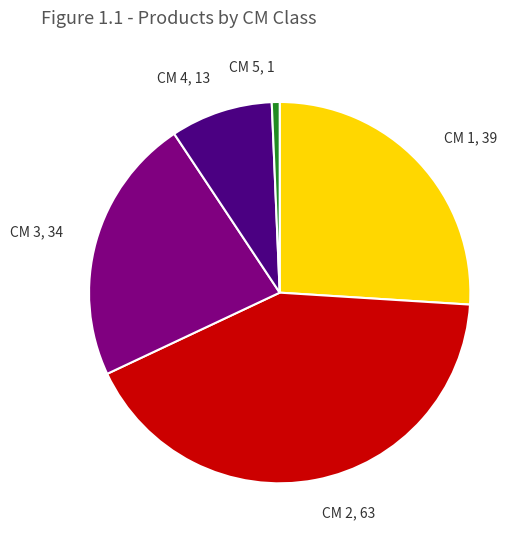

Which slice is the largest?

CM 2, 63